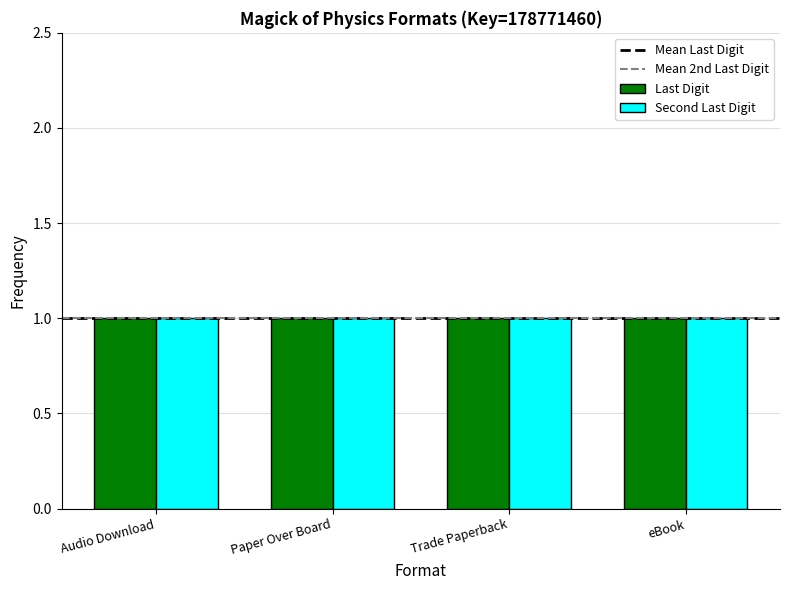

List the series in order of their overall mean, highest first.

Second Last Digit, Last Digit